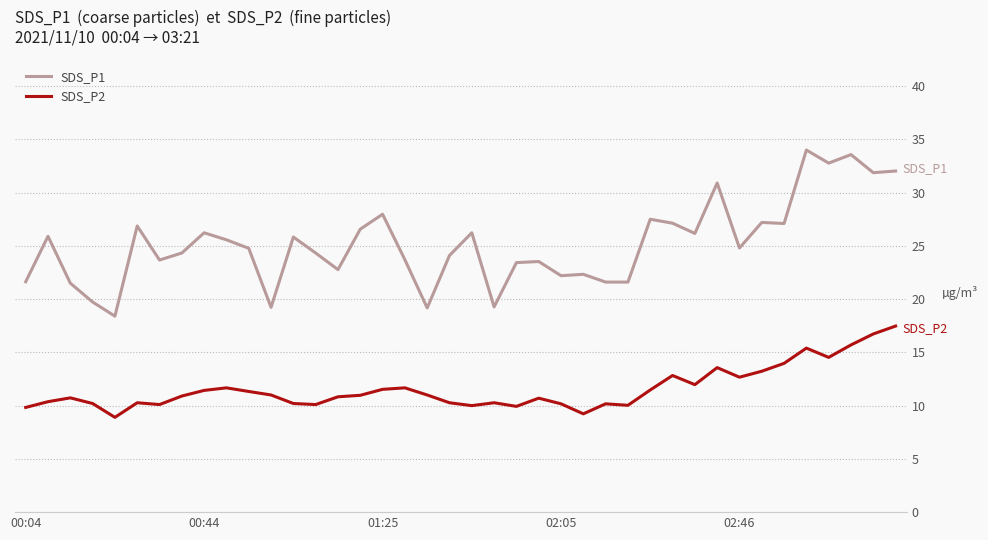

What is the difference between the maximum and second lowest values in the SDS_P1 series?

14.8